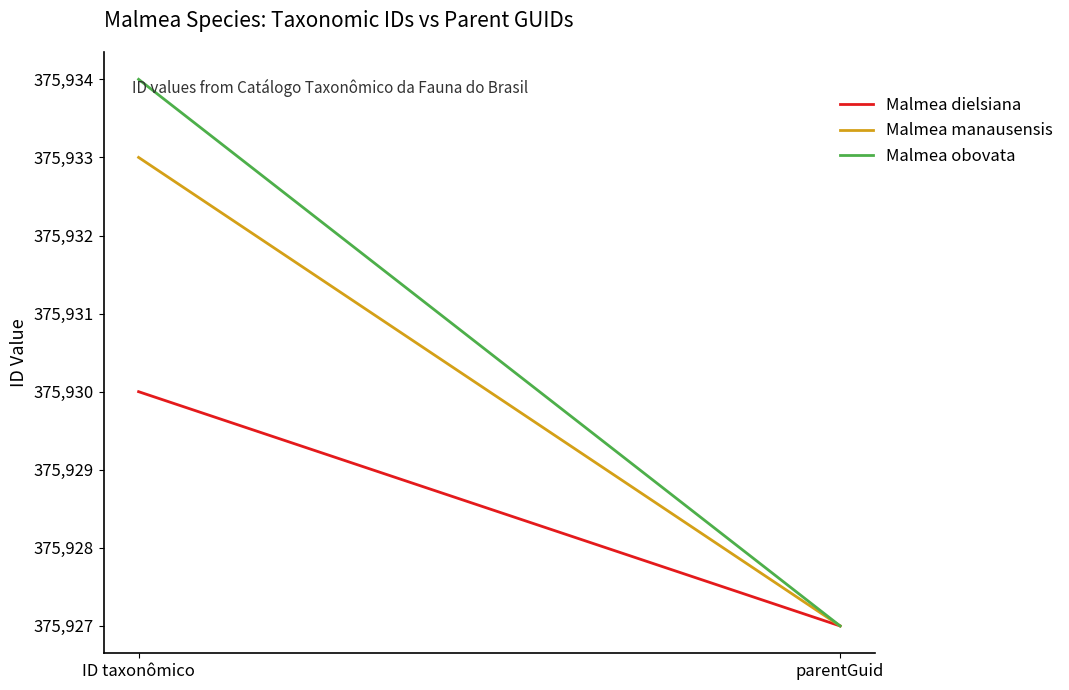

Does the chart display data point markers on the line(s)?

No